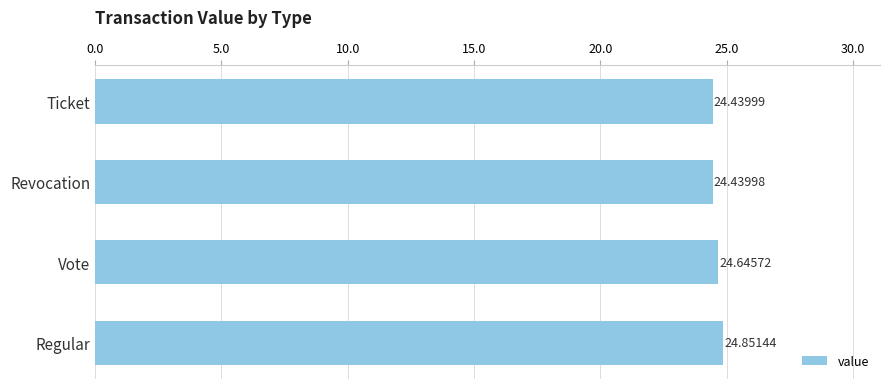

How many distinct data groups are displayed?

1